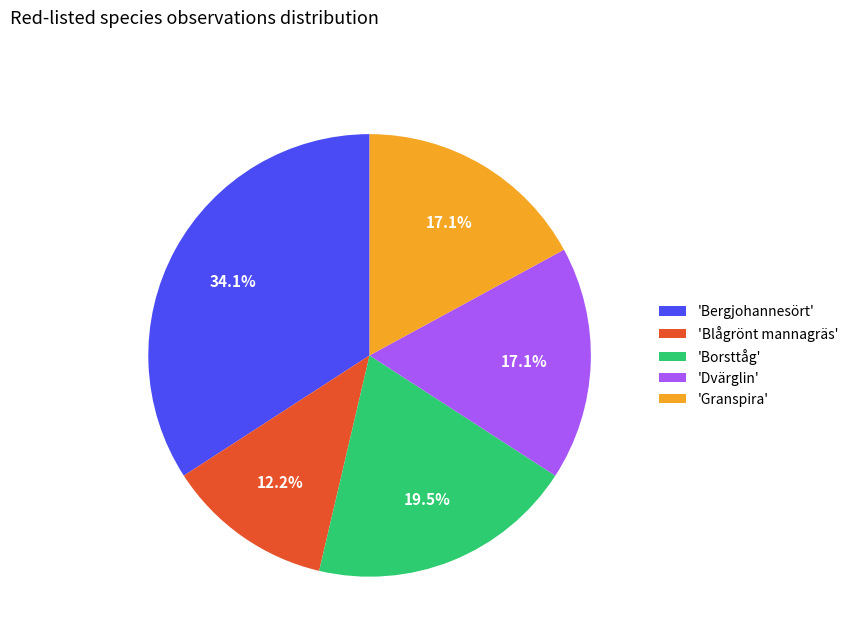

Combined, what portion of the pie is 'Dvärglin' and 'Blågrönt mannagräs'?

29.3%